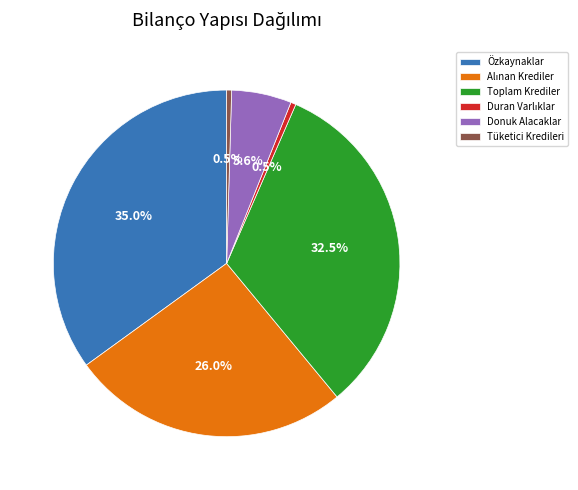

Which category has the biggest portion of the pie?

Özkaynaklar